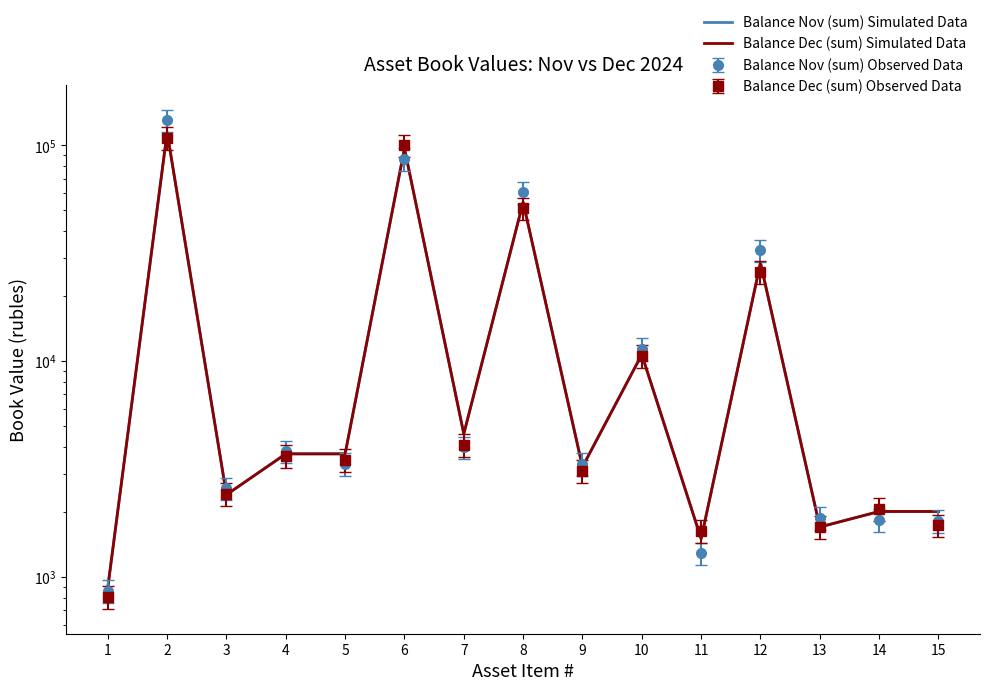

At which category is the sum across all series the highest?

2